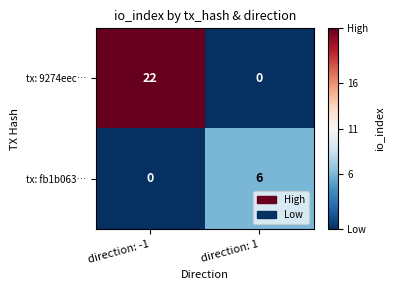

What is the maximum value shown in the chart?

22